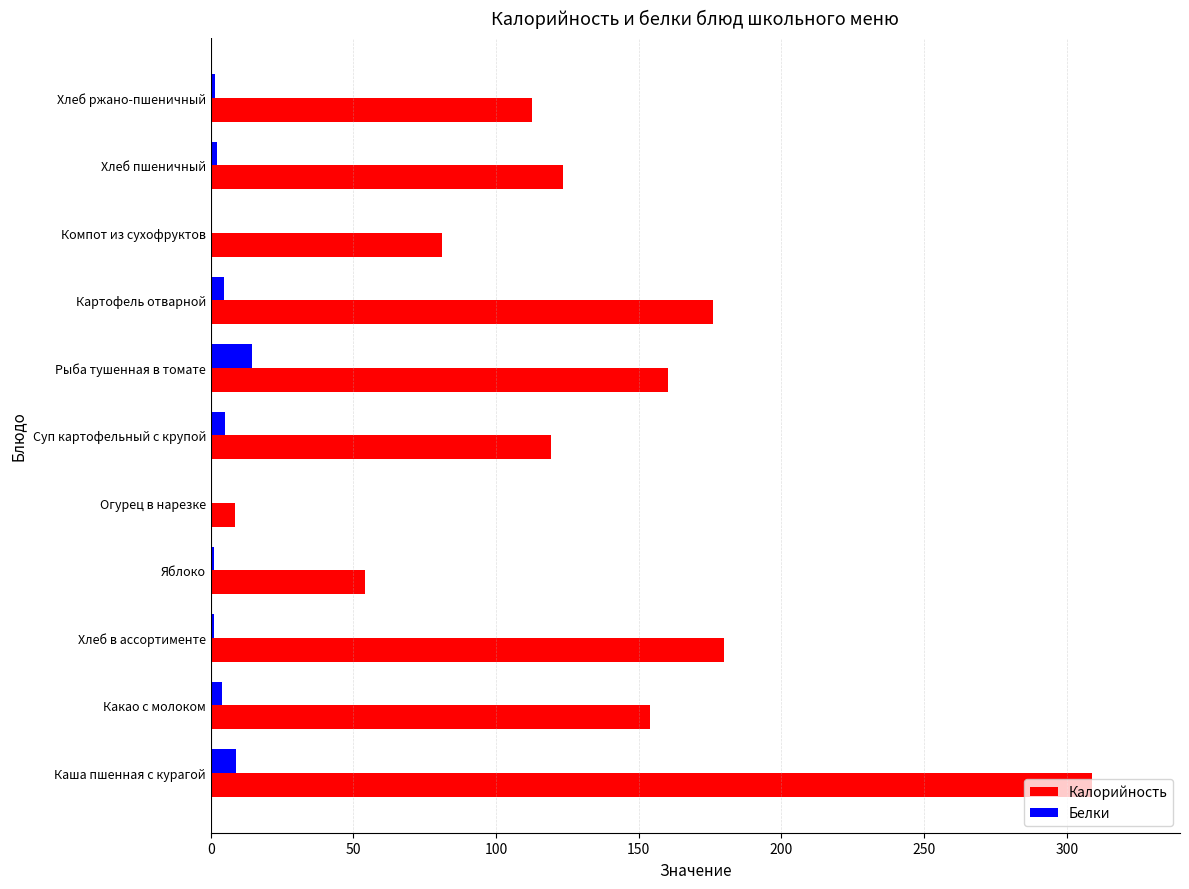

Between Хлеб в ассортименте and Огурец в нарезке, which series saw the biggest shift?

Калорийность